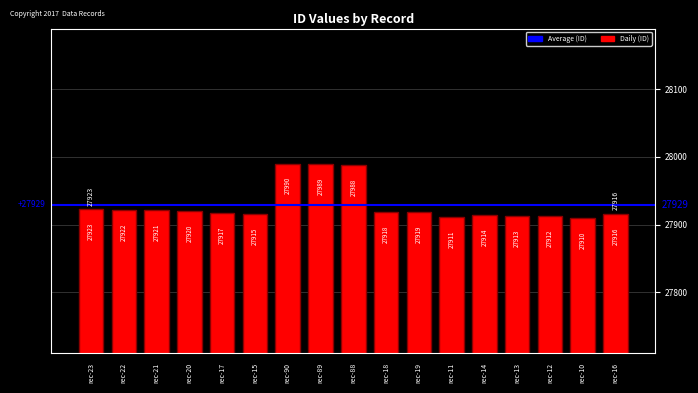

Reading left to right, list all the values displayed in this chart.

27923	27922	27921	27920	27917	27915	27990	27989	27988	27918	27919	27911	27914	27913	27912	27910	27916